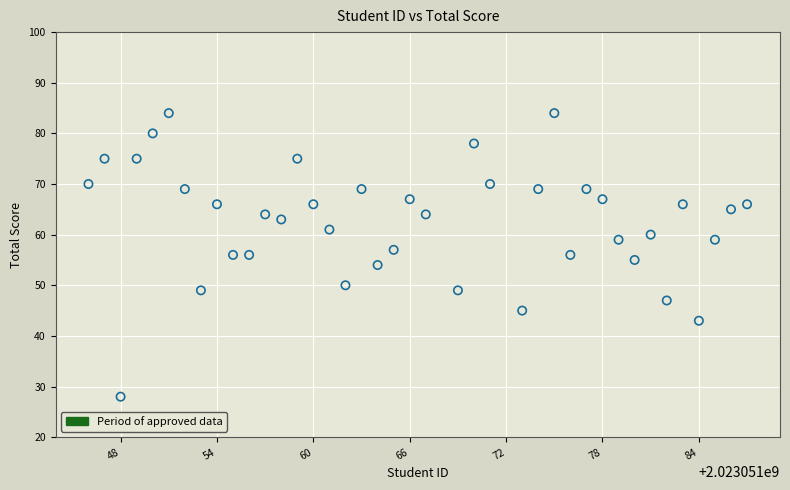

What is the range of Y values (max minus min)?

56